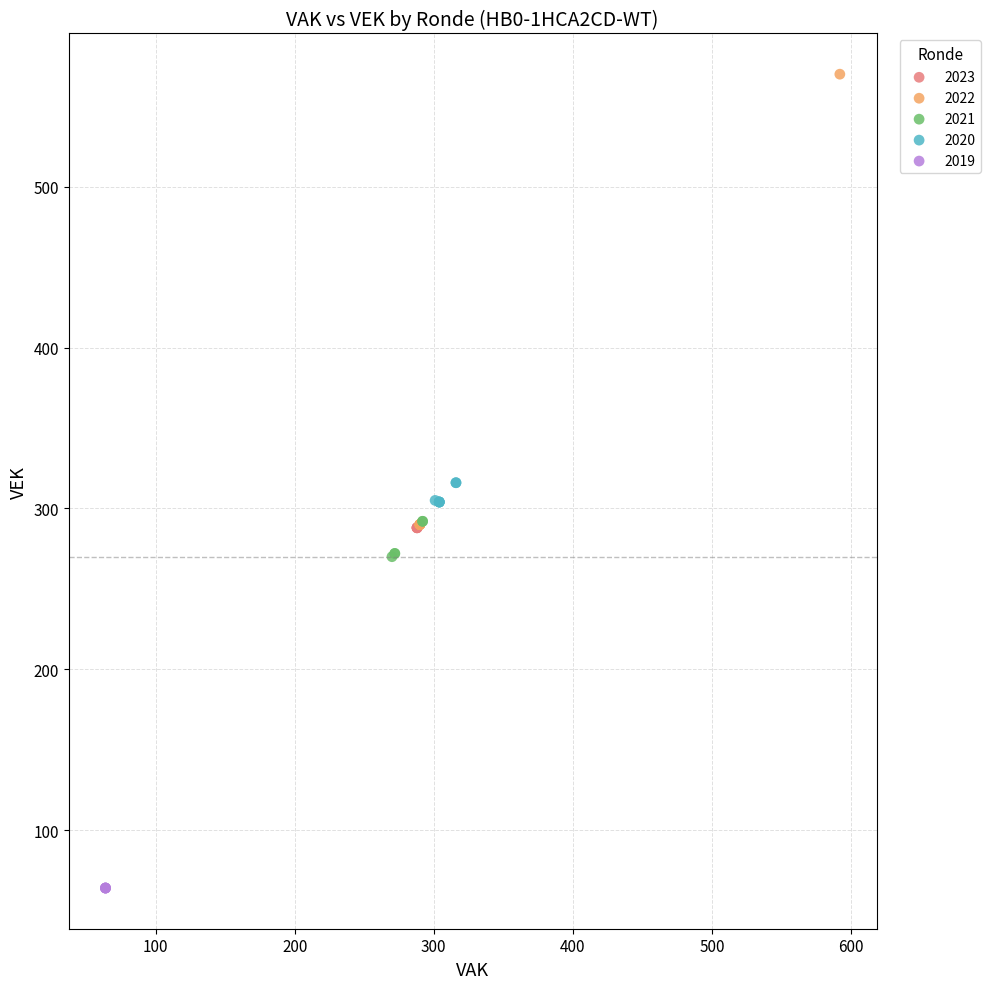

What are all the series names shown in the legend?

2023, 2022, 2021, 2020, 2019